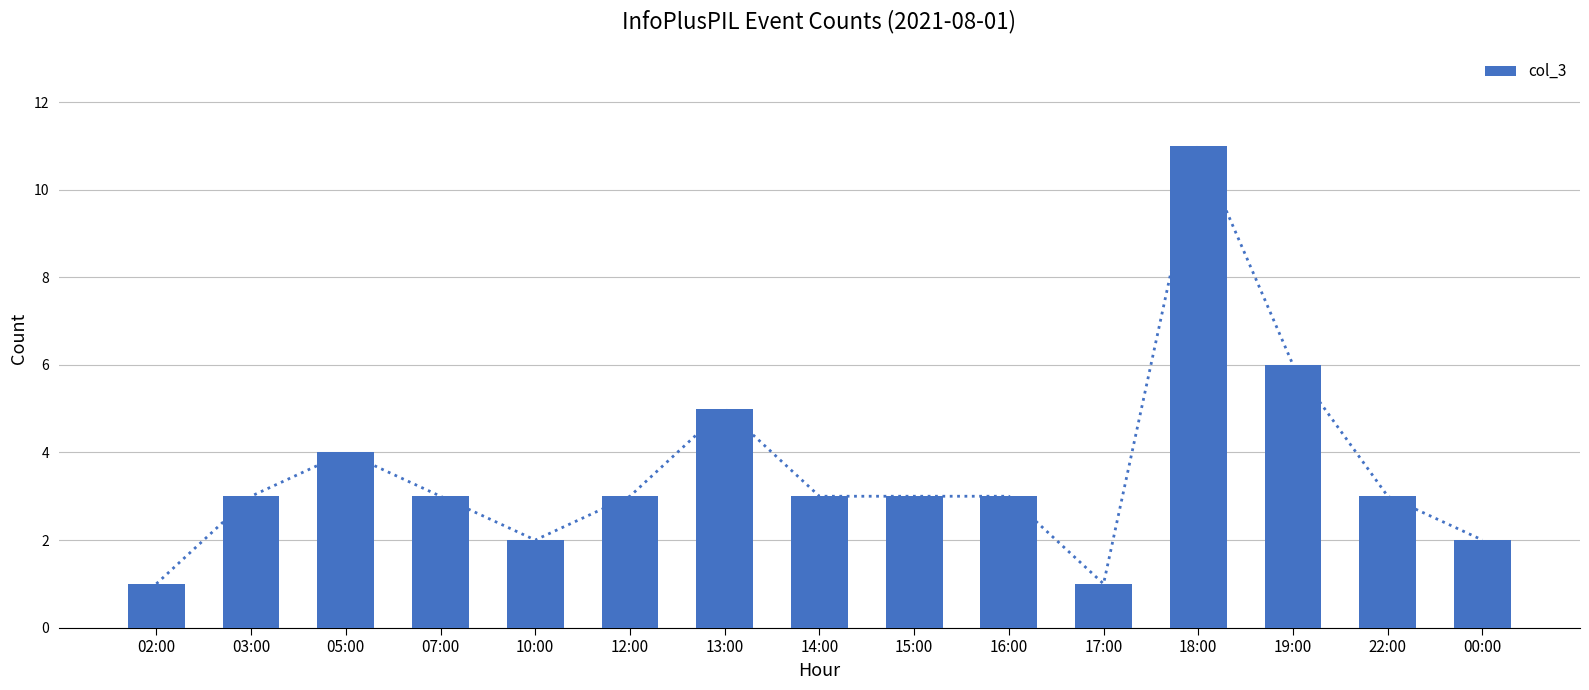

List the labels in order of value, largest first.

18:00, 19:00, 13:00, 05:00, 03:00, 07:00, 12:00, 14:00, 15:00, 16:00, 22:00, 10:00, 00:00, 02:00, 17:00